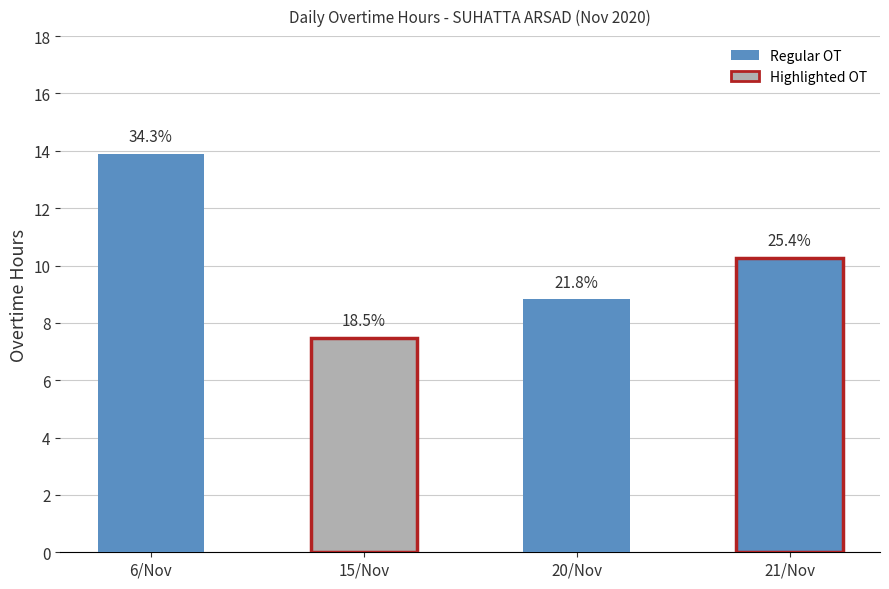

What position from the right is 15/Nov?

3